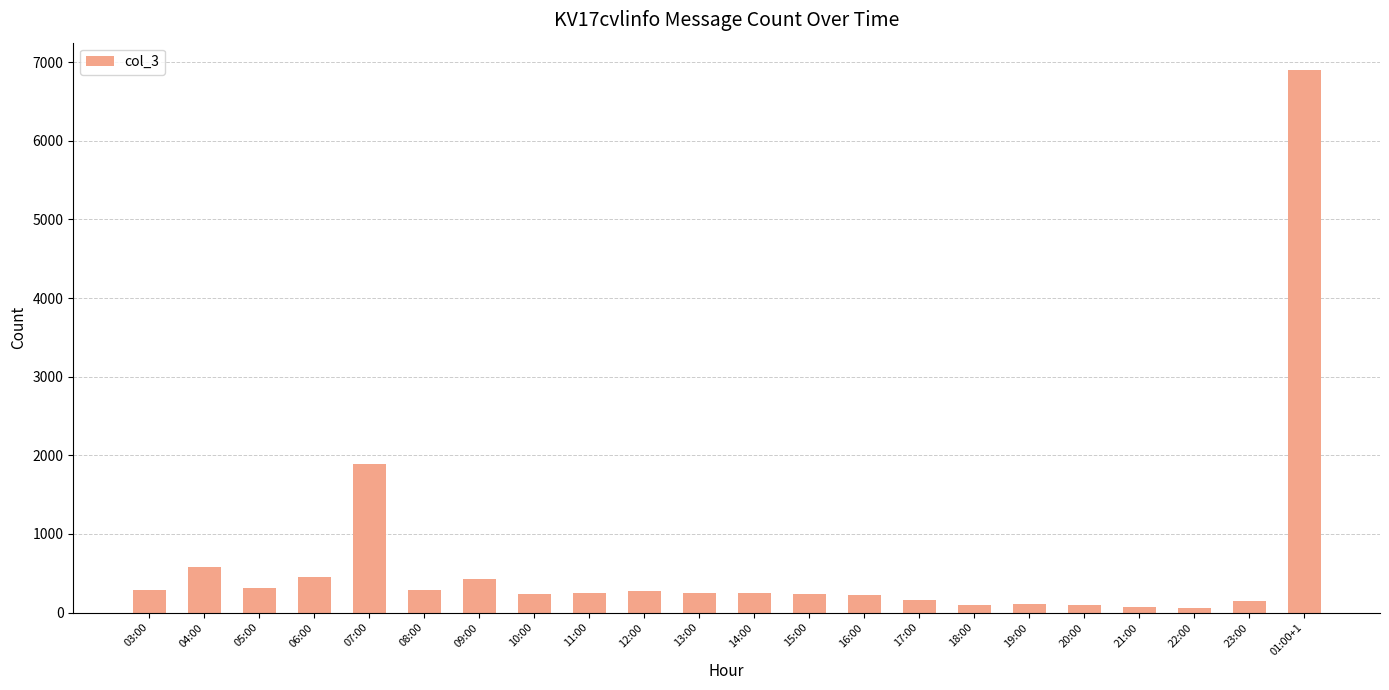

Which has a higher value, 06:00 or 18:00?

06:00